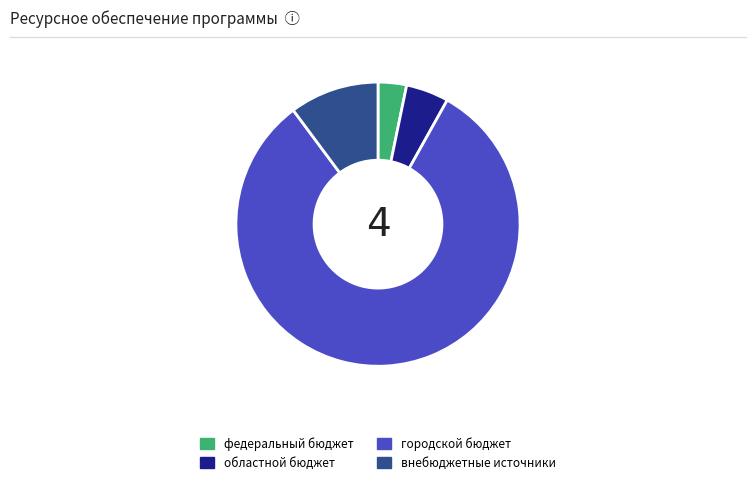

Approximately how many times larger is the value at федеральный бюджет compared to областной бюджет?

0.7